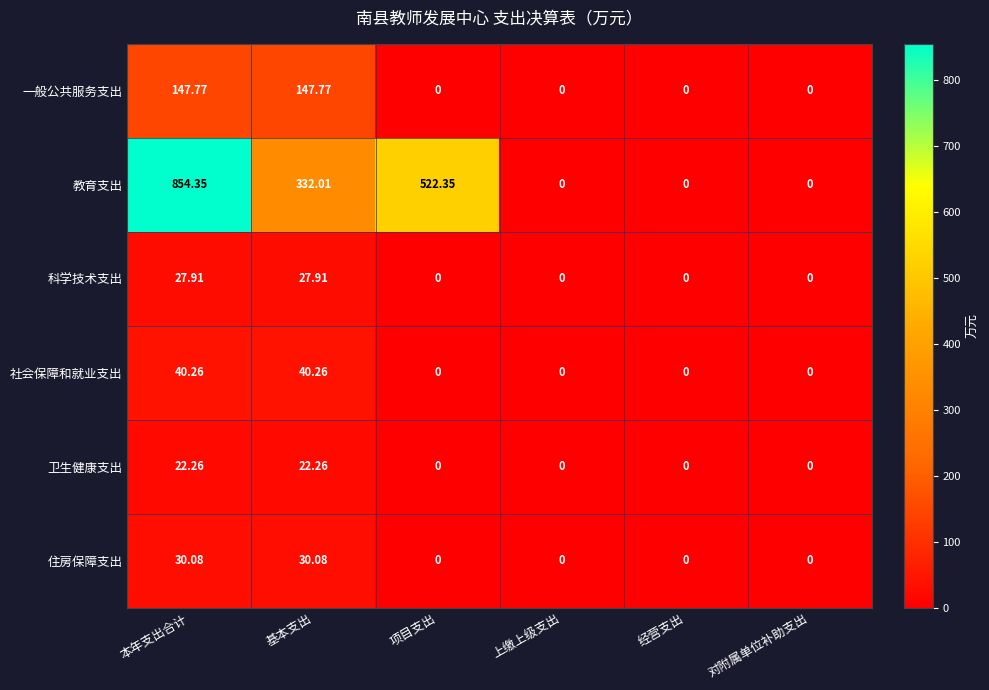

Which series changed the most between 基本支出 and 上缴上级支出?

教育支出